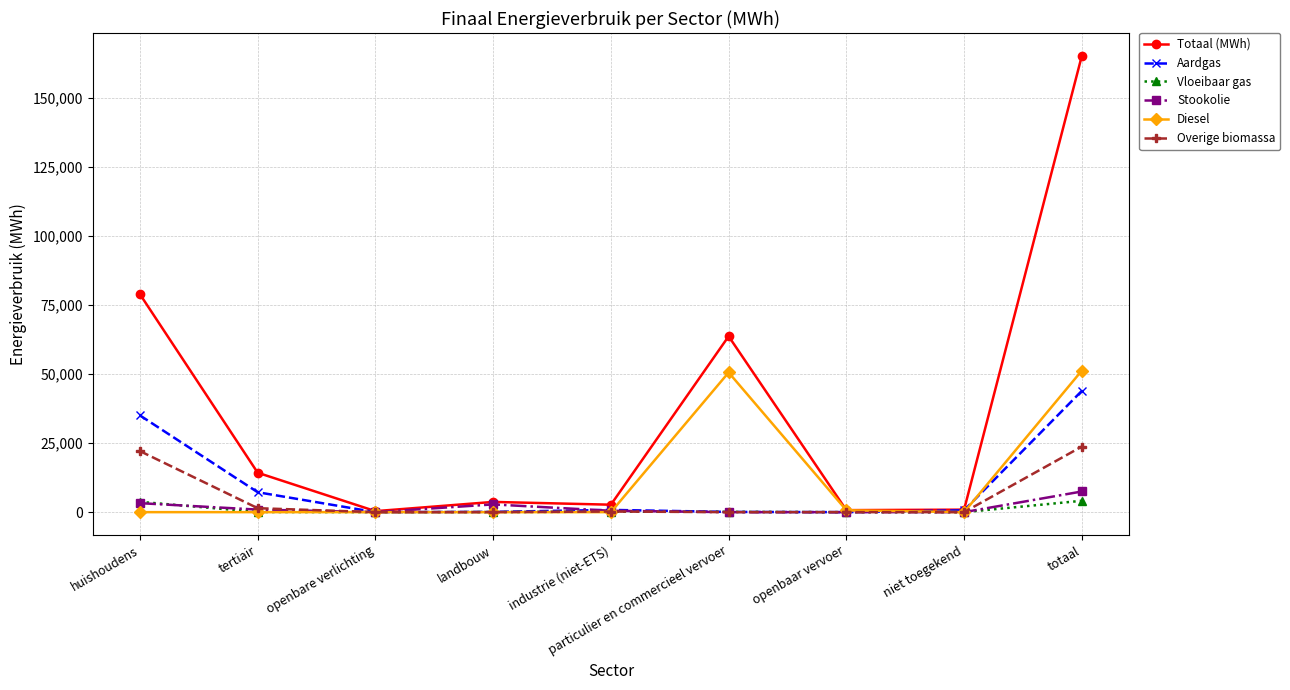

Which category has the highest value across all series?

totaal